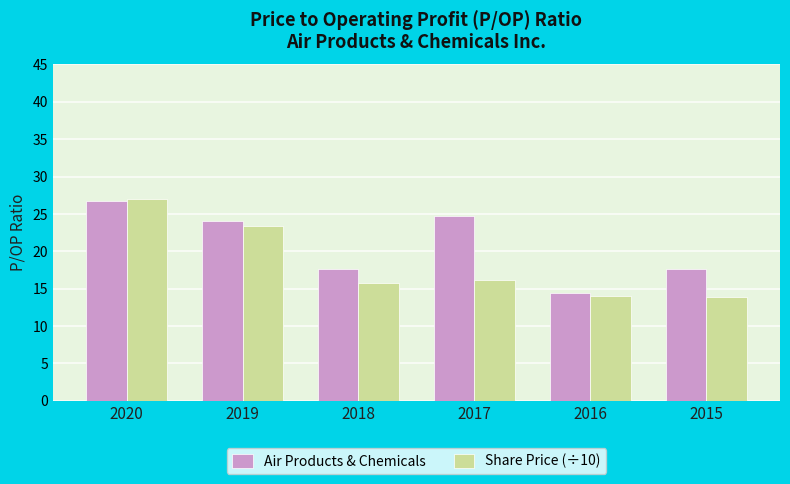

Does the chart contain any negative values?

No